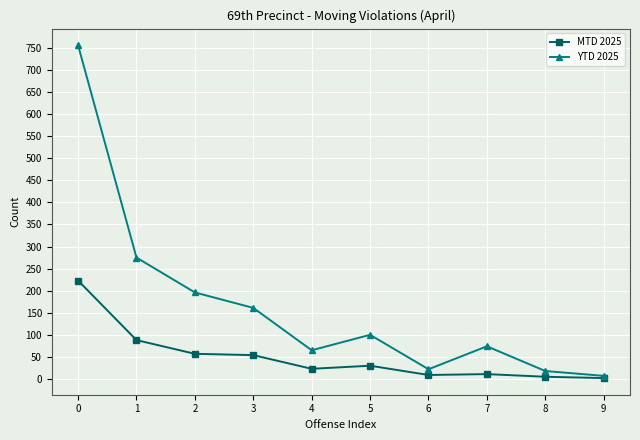

Is this an area chart (filled region under the line)?

No